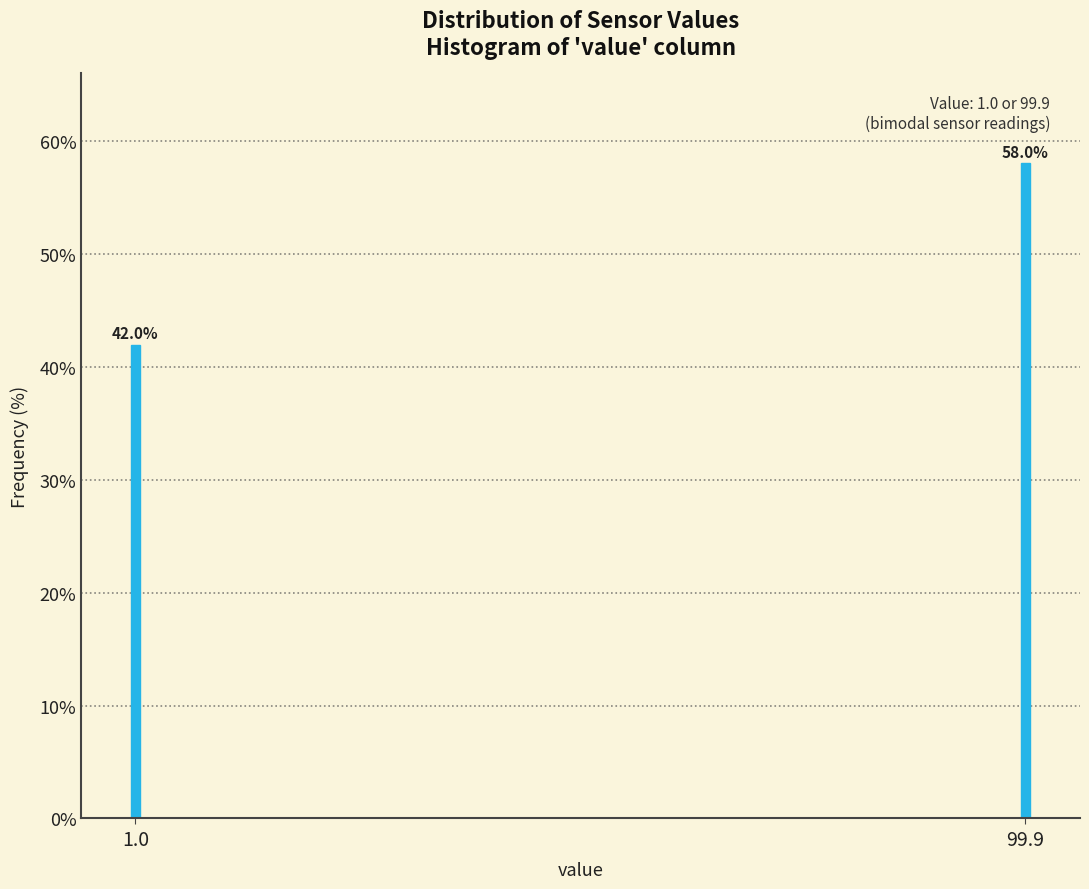

Reading left to right, list all the values displayed in this chart.

1.0=42.0	99.9=58.0